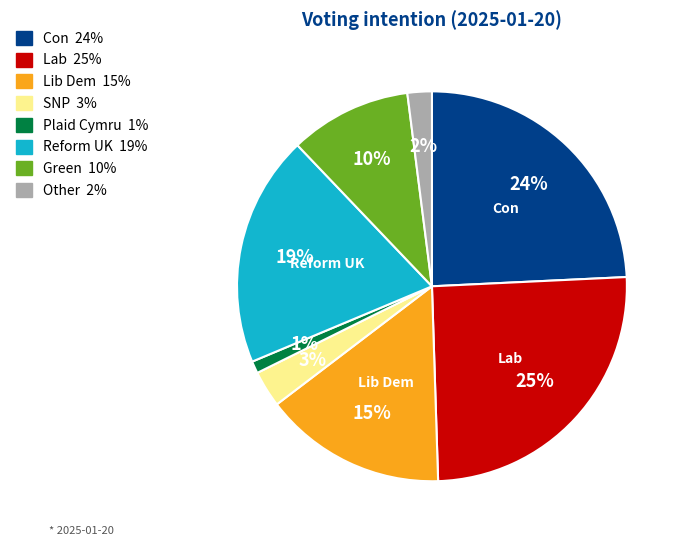

How many slices are in this pie chart?

8